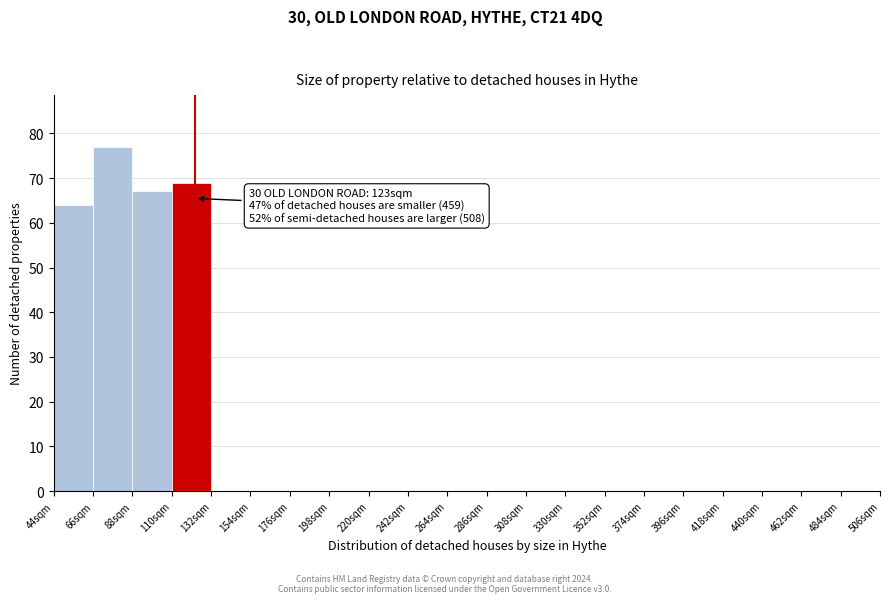

Over which range of the x-axis is the bar tallest?

66 to 88